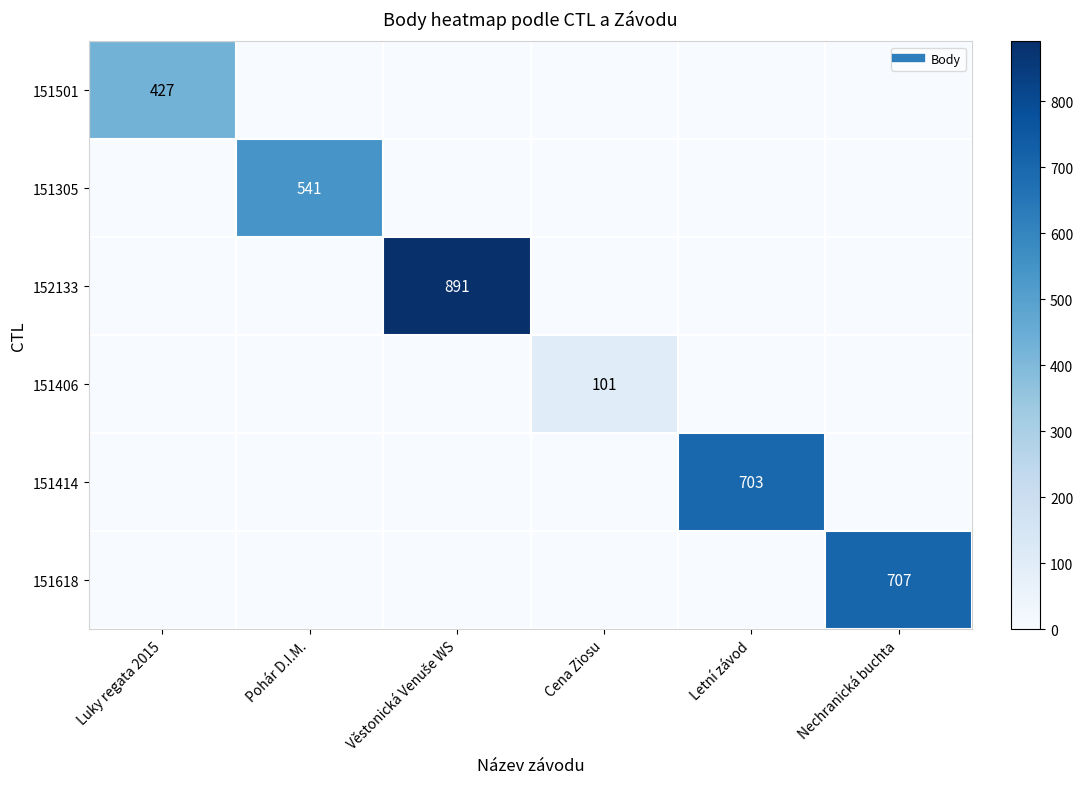

Which series has the largest total across all categories?

152133